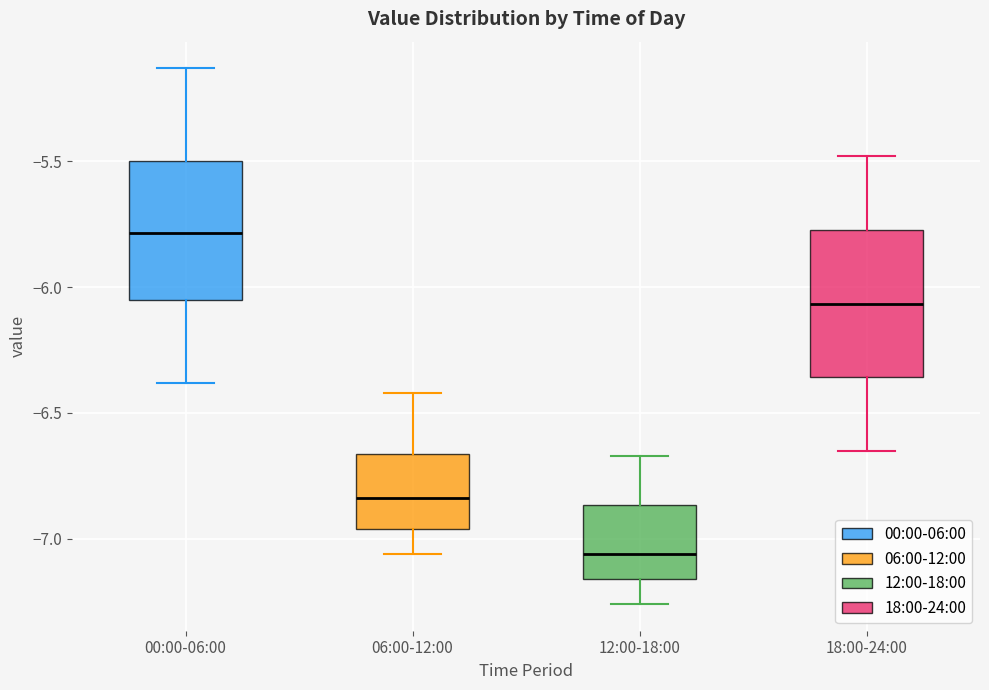

Reading left to right, read every box against the y-axis: the position of its median line, the range the box covers, and the ends of its whiskers. The values are not printed on the chart, so give them approximately, as read against the axis.

00:00-06:00: median -5.80, box -6.05 to -5.50, whiskers -6.40 to -5.15
06:00-12:00: median -6.85, box -6.95 to -6.65, whiskers -7.05 to -6.40
12:00-18:00: median -7.05, box -7.15 to -6.85, whiskers -7.25 to -6.65
18:00-24:00: median -6.05, box -6.35 to -5.75, whiskers -6.65 to -5.50